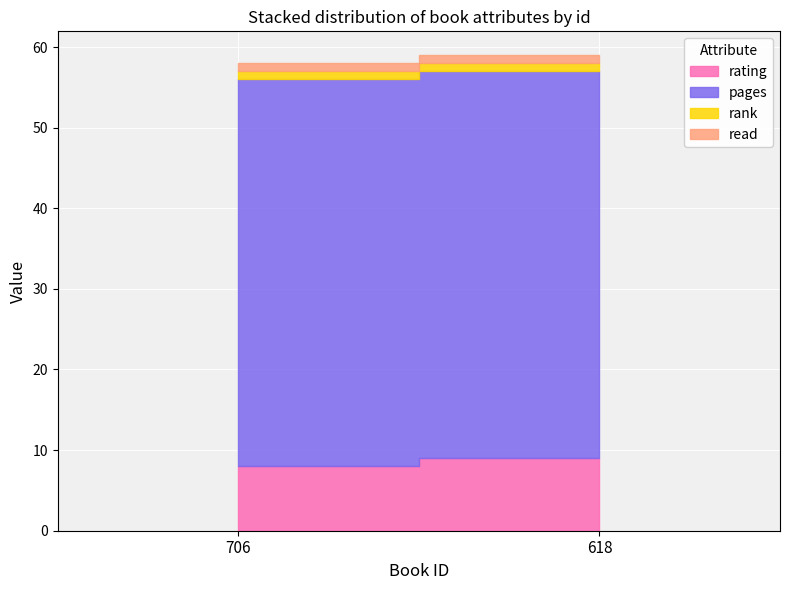

List the labels in order of pages value, largest first.

706, 618